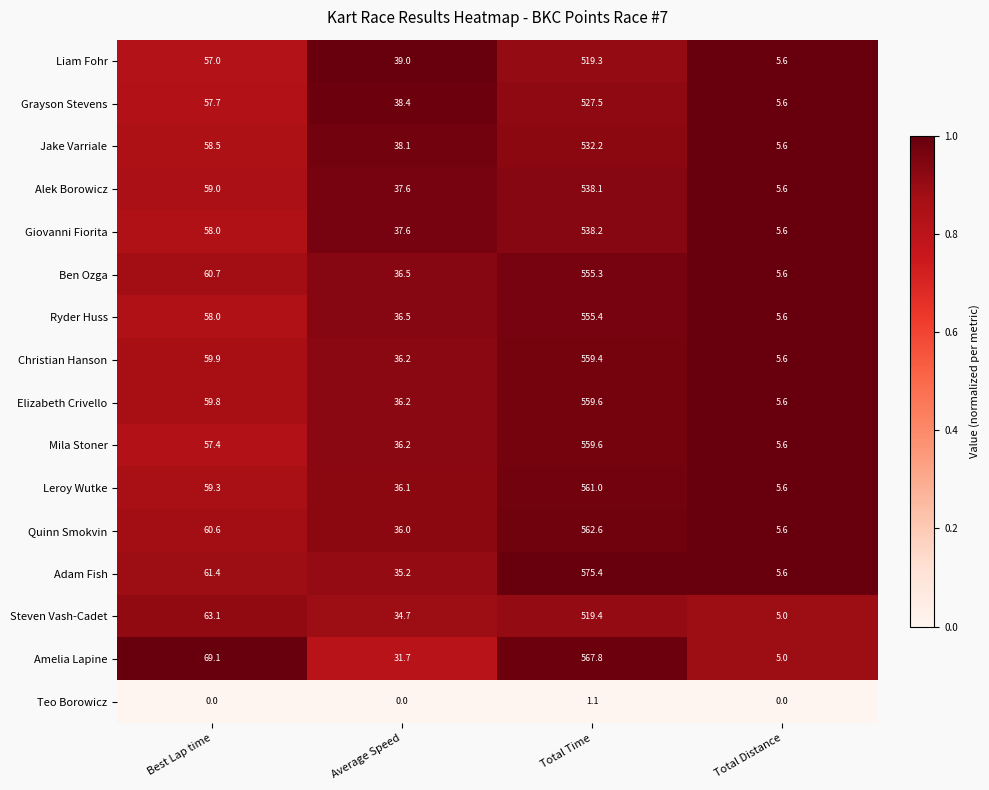

Which series has the largest range (max minus min)?

Adam Fish